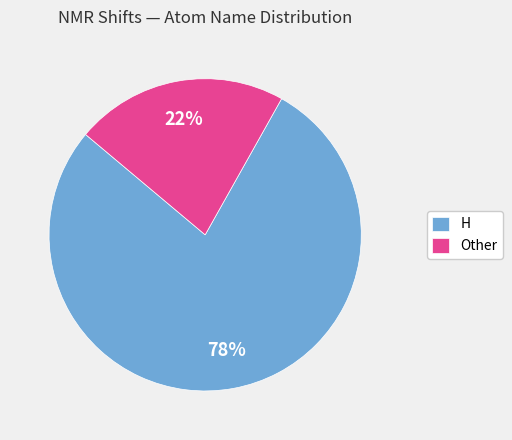

To the nearest percent, what percentage of the pie is H?

78%